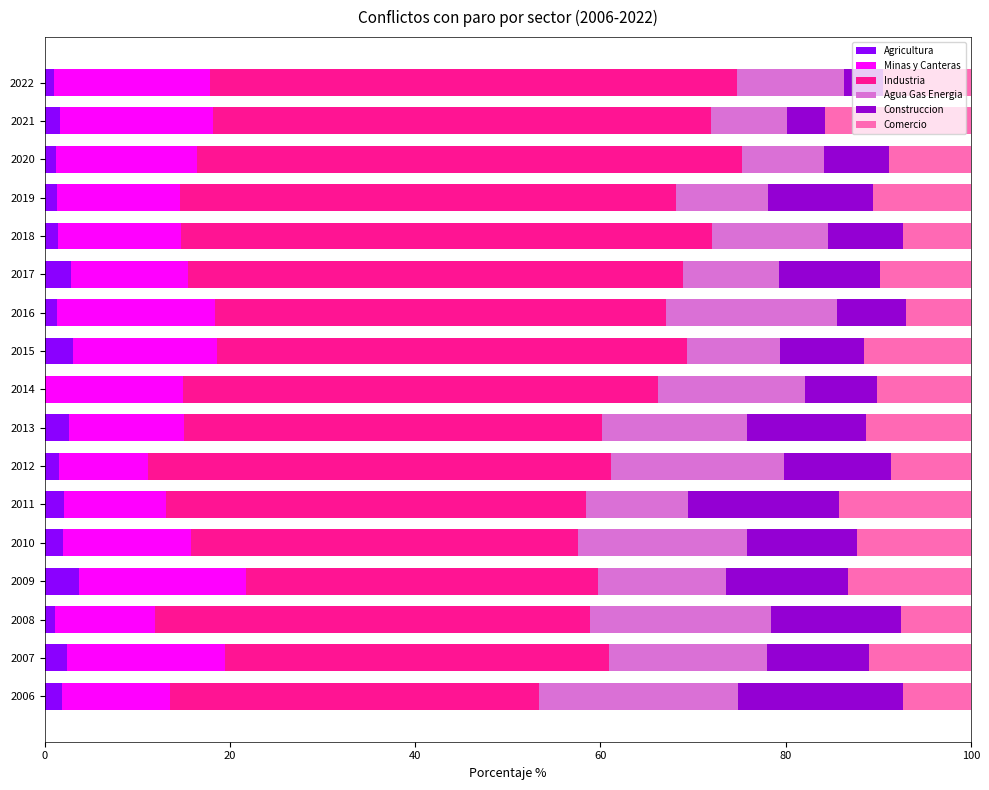

What is the highest value of the Agricultura series?

3.7